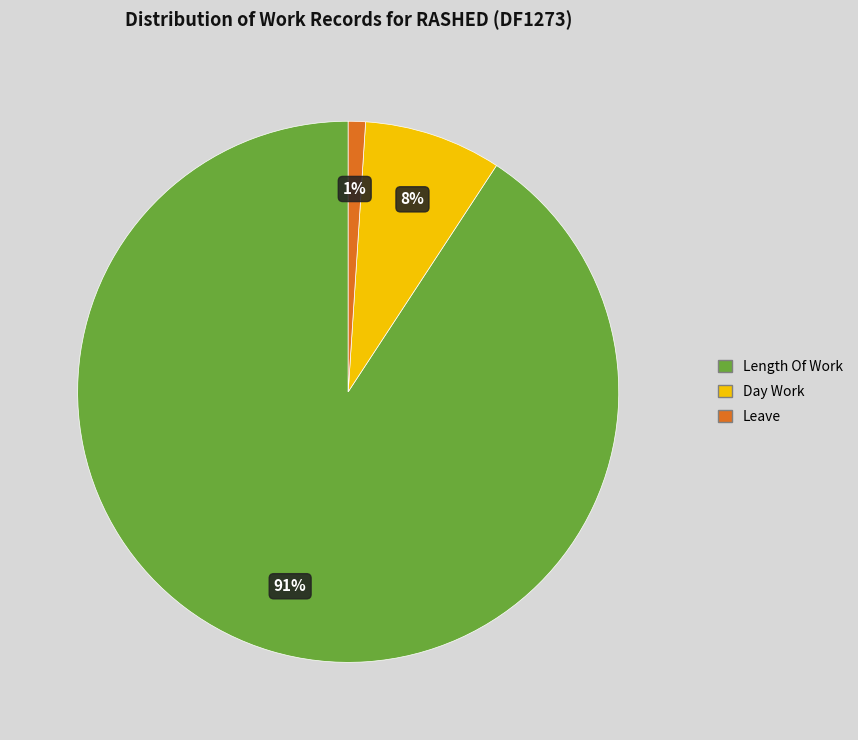

To the nearest percent, what is the difference between the largest and smallest slice percentages?

90%